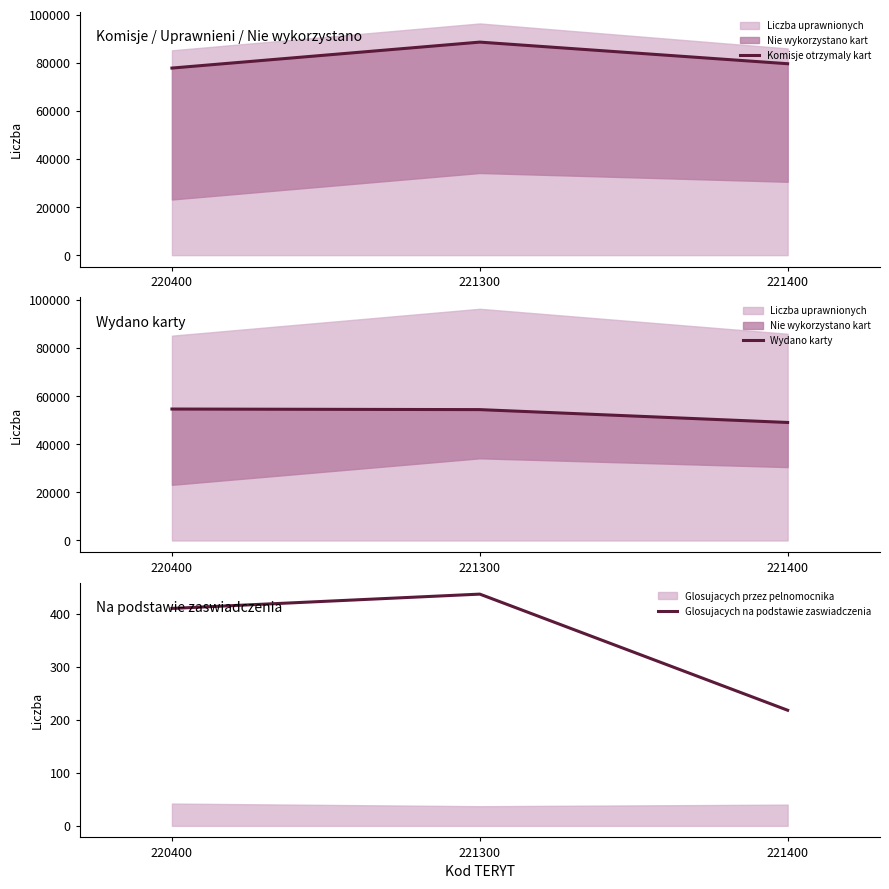

Which series has the largest total across all categories?

Komisje otrzymaly kart